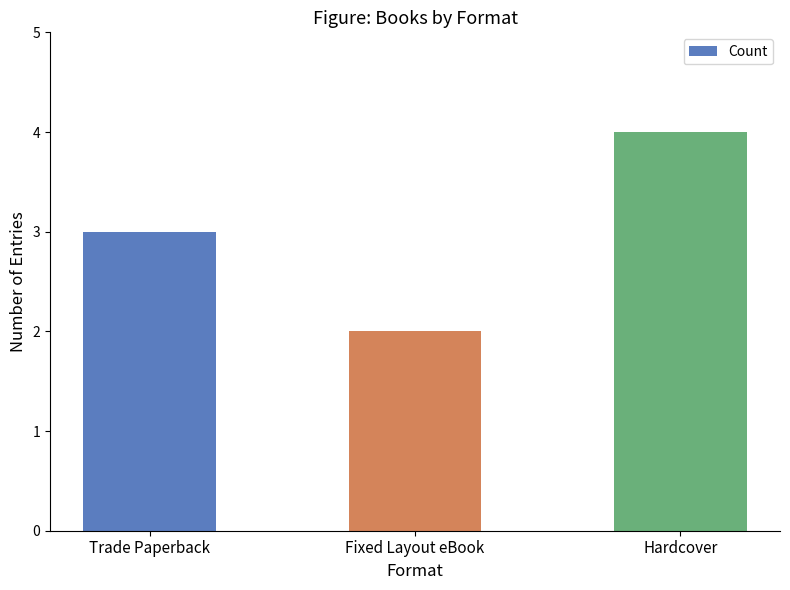

What is the greatest value displayed?

4